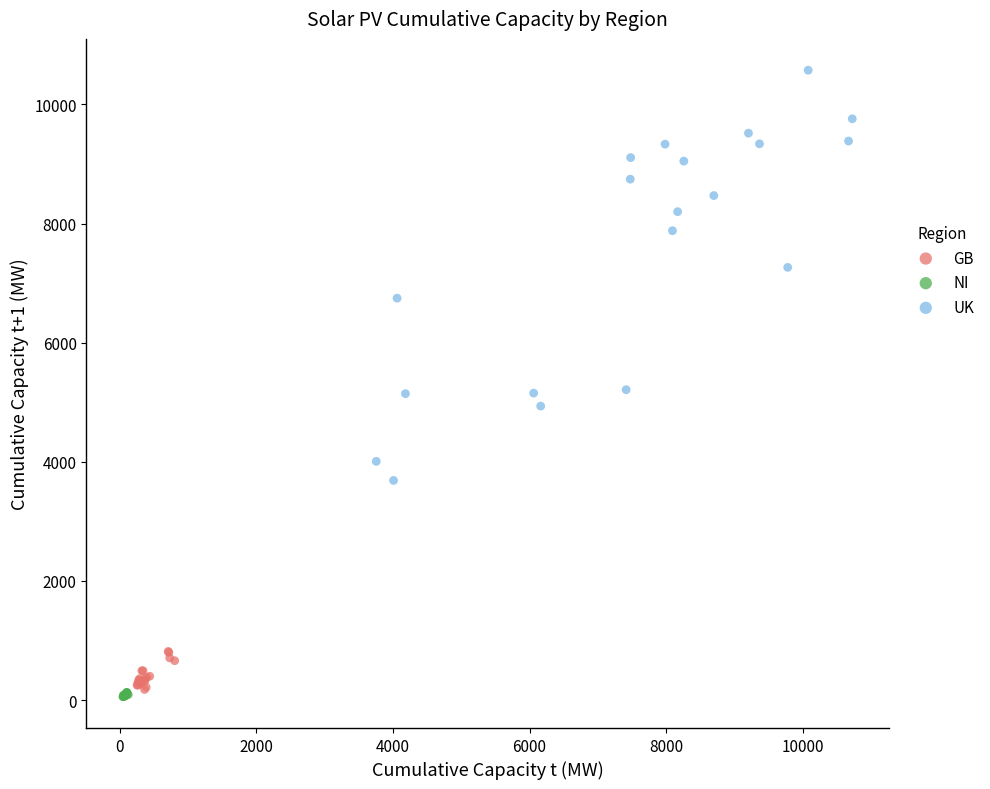

Which series has the largest Y range (max minus min)?

UK